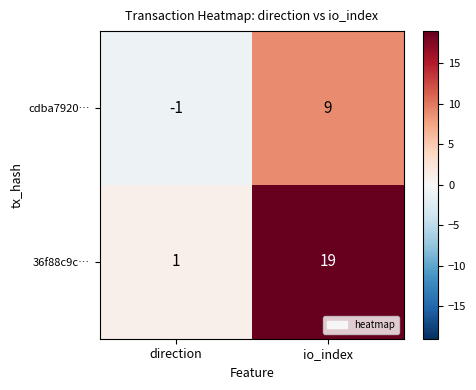

The value of cdba7920… at direction is 0. True or false?

False